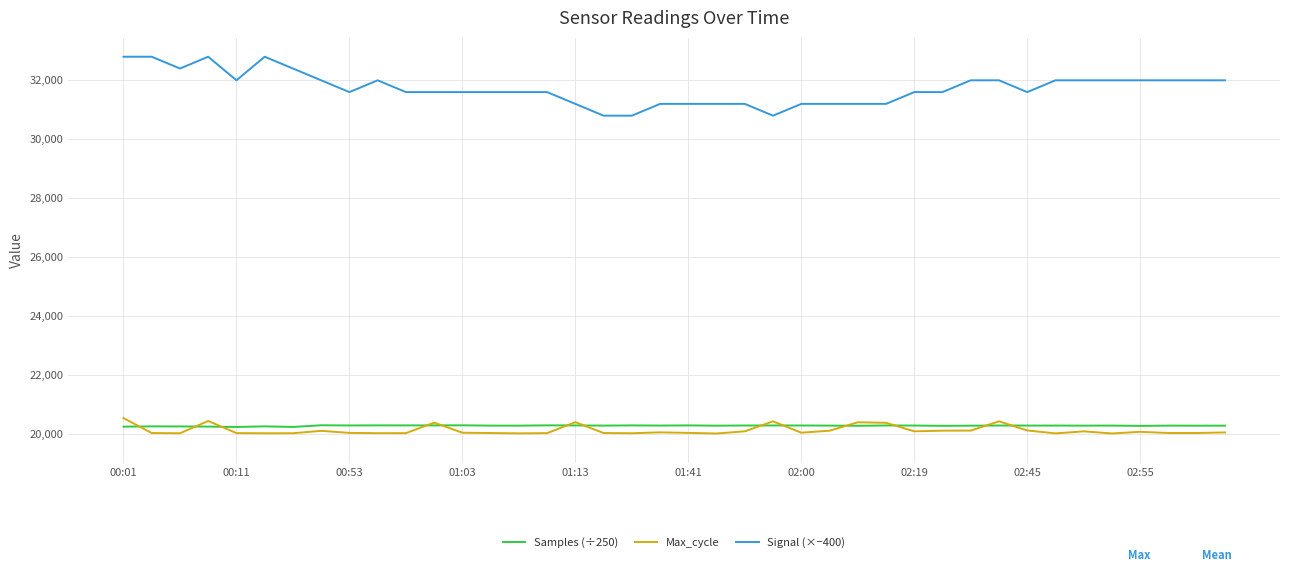

True or false: Max_cycle and Signal (×−400) cross at least once.

False